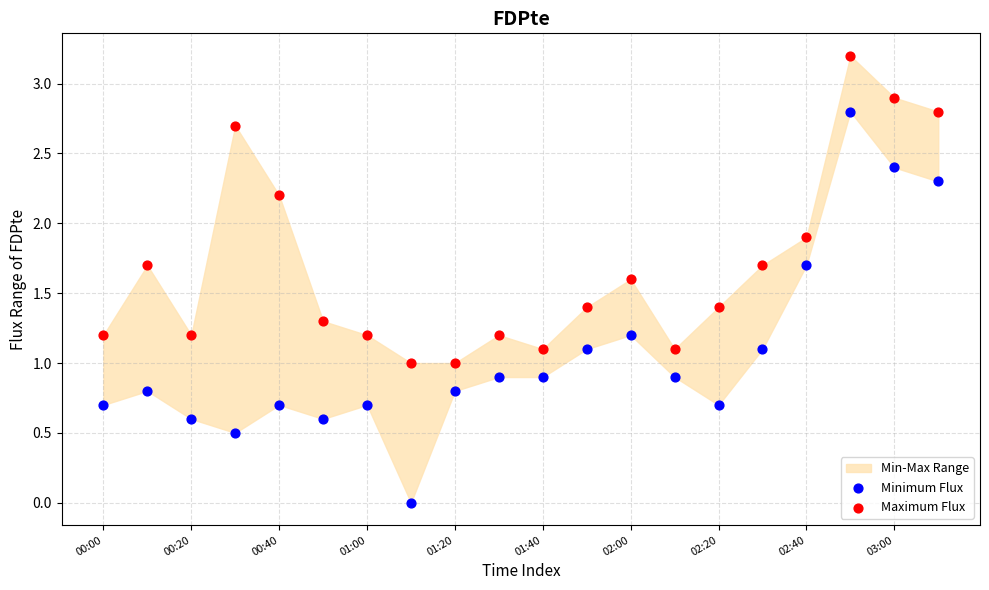

Which series has the largest Y range (max minus min)?

Minimum Flux